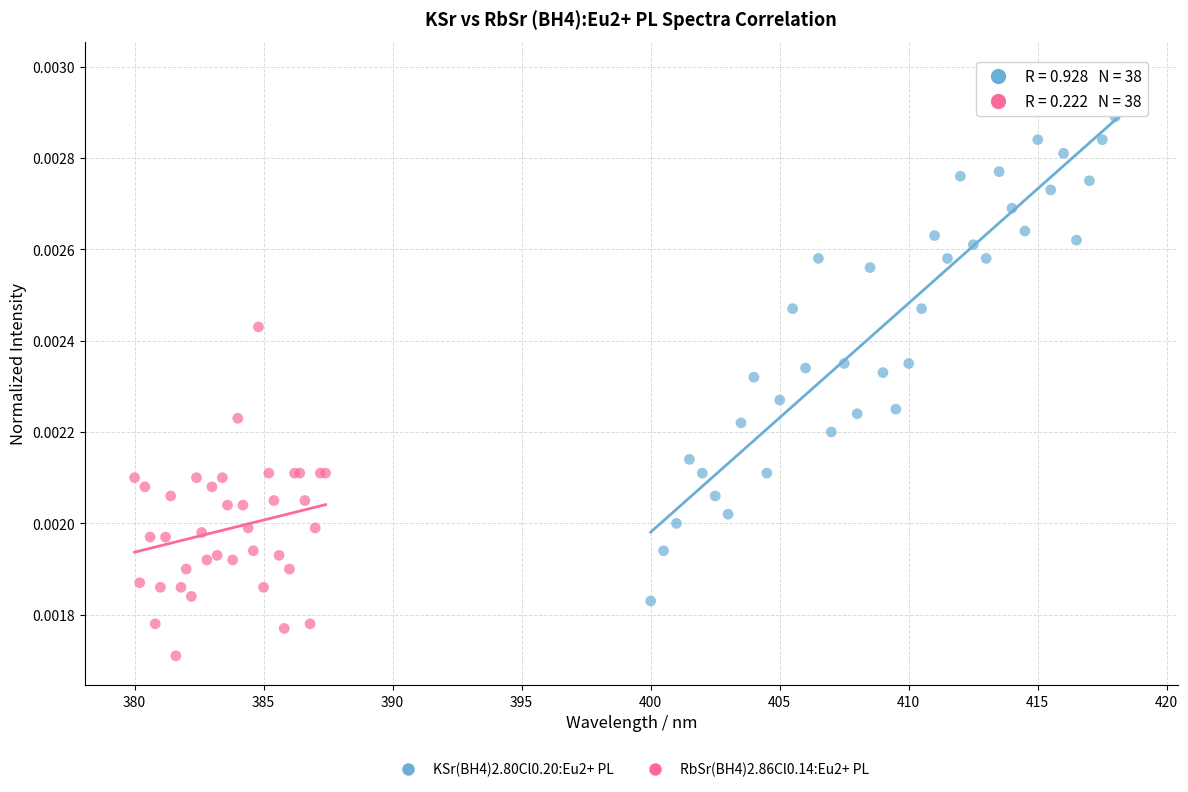

Which series has the widest spread of Y values?

KSr(BH4)2.80Cl0.20:Eu2+ PL